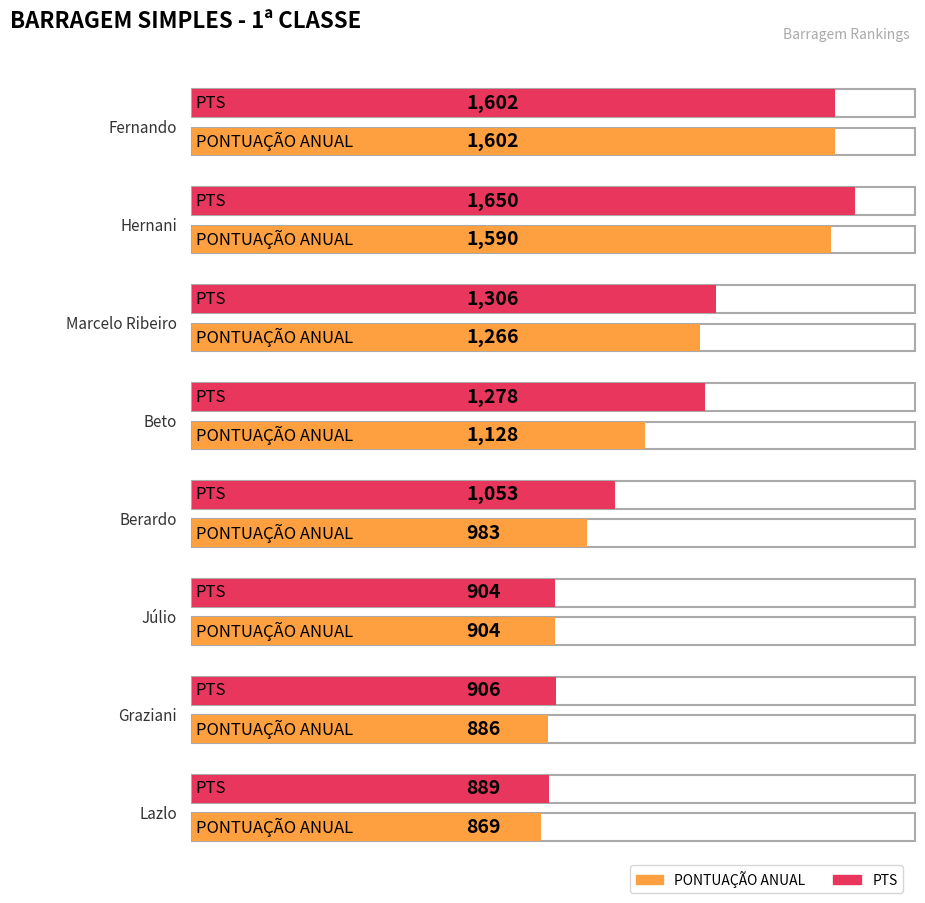

What are all the series names shown in the legend?

PONTUAÇÃO ANUAL, PTS